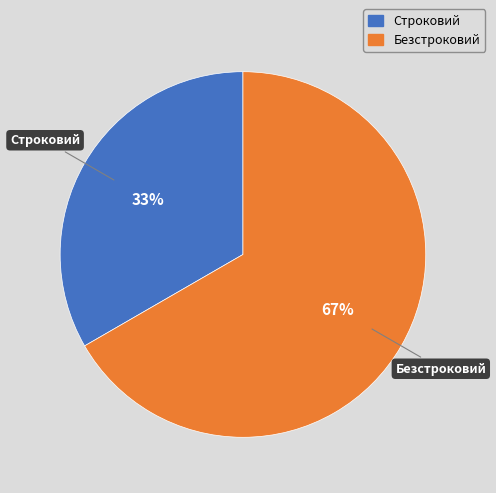

What is the majority slice?

Безстроковий